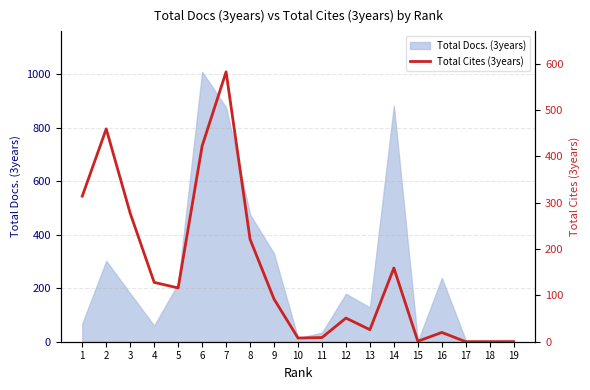

At which category does the data reach its first local peak?

2